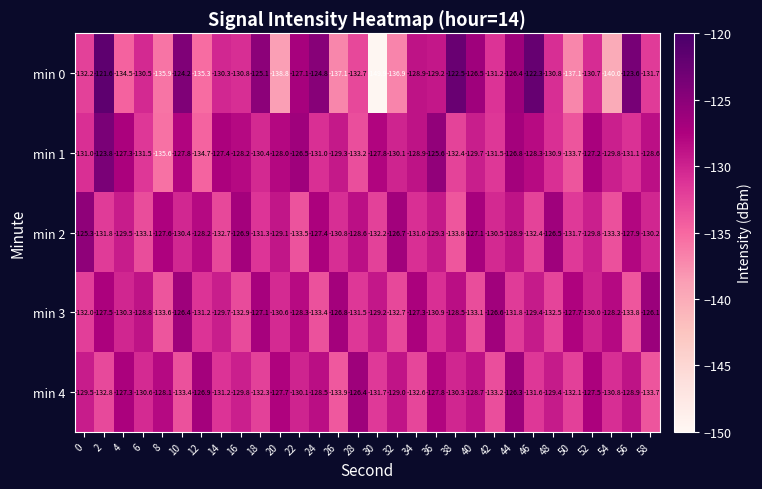

How many values in the min 0 series exceed -130?

12